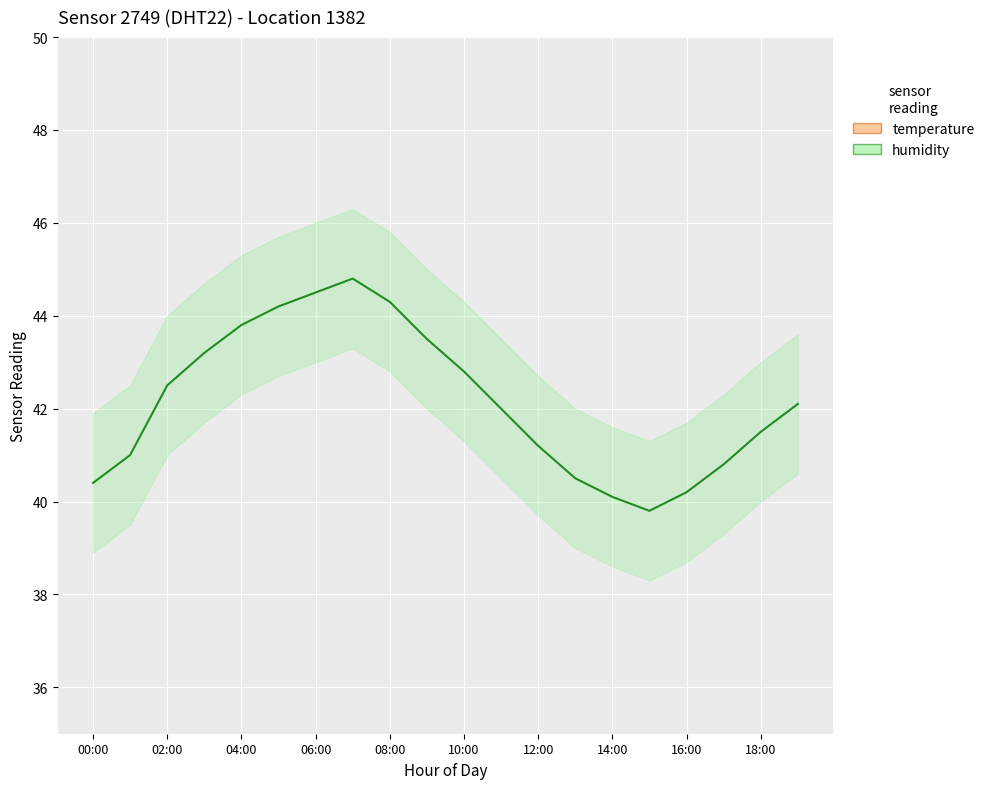

True or false: temperature and humidity intersect in this chart.

False